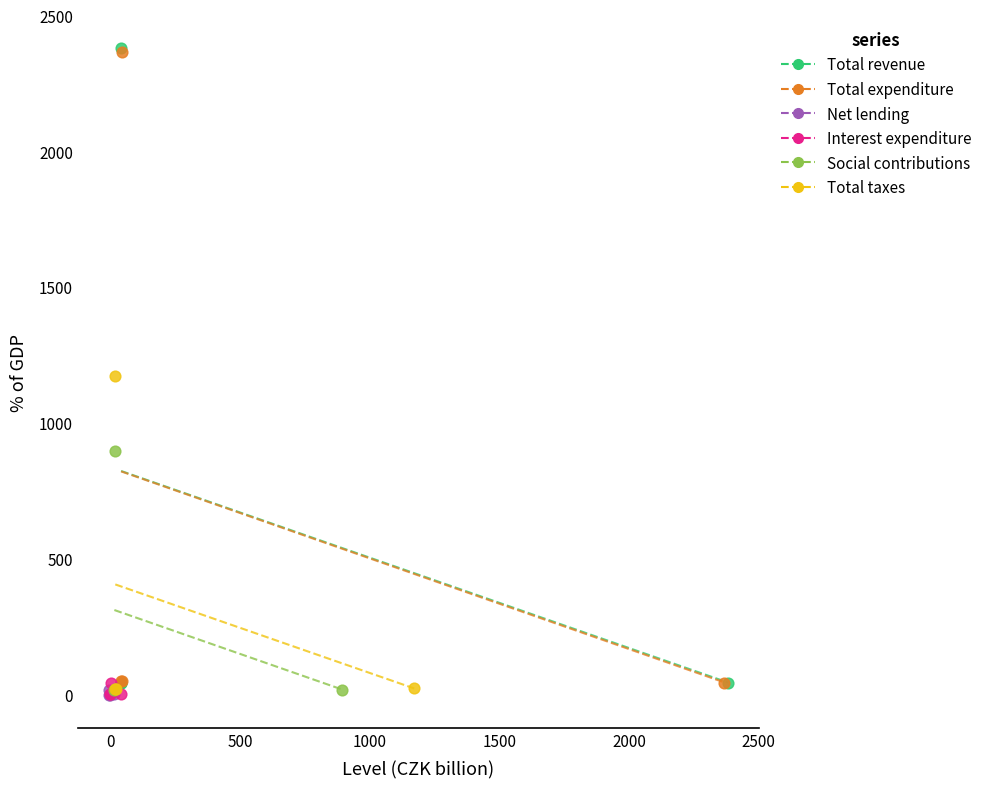

Which series has the widest spread of Y values?

Total revenue